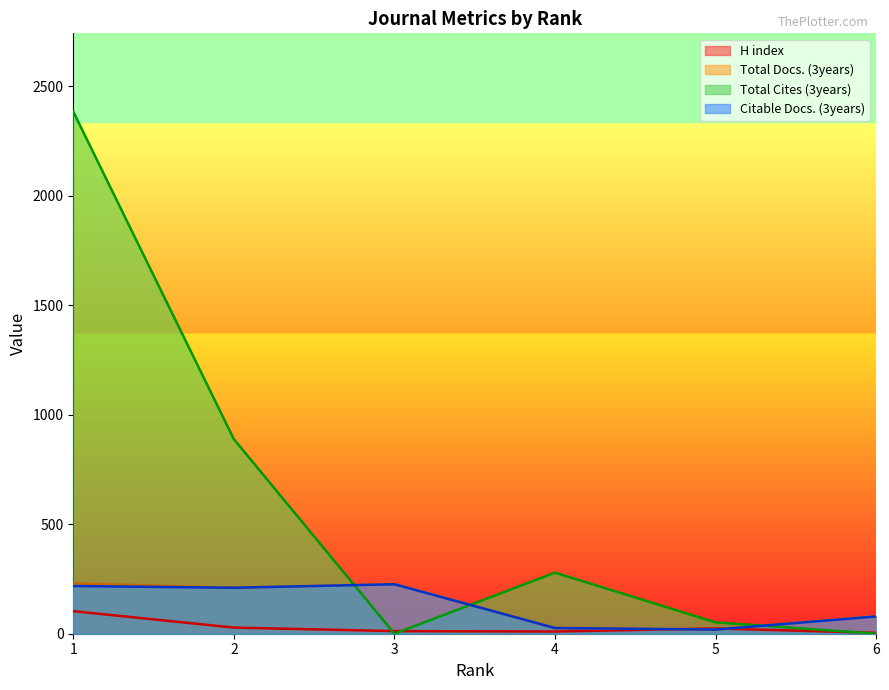

The Total Docs. (3years) series shows 133 at 6. True or false?

False